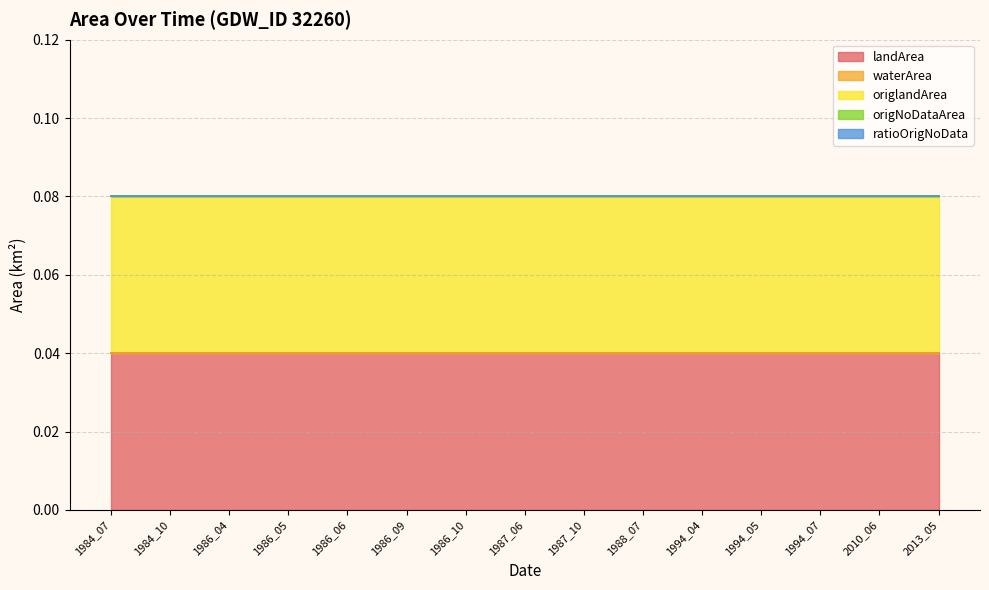

Between 1986_04 and 1994_07, which series saw the biggest shift?

landArea